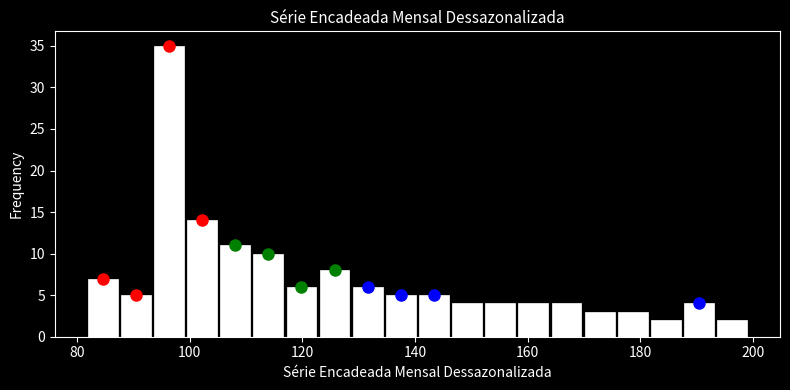

Around what value on the x-axis is the tallest bar? Give the approximate position of its centre, as read against the axis.

96